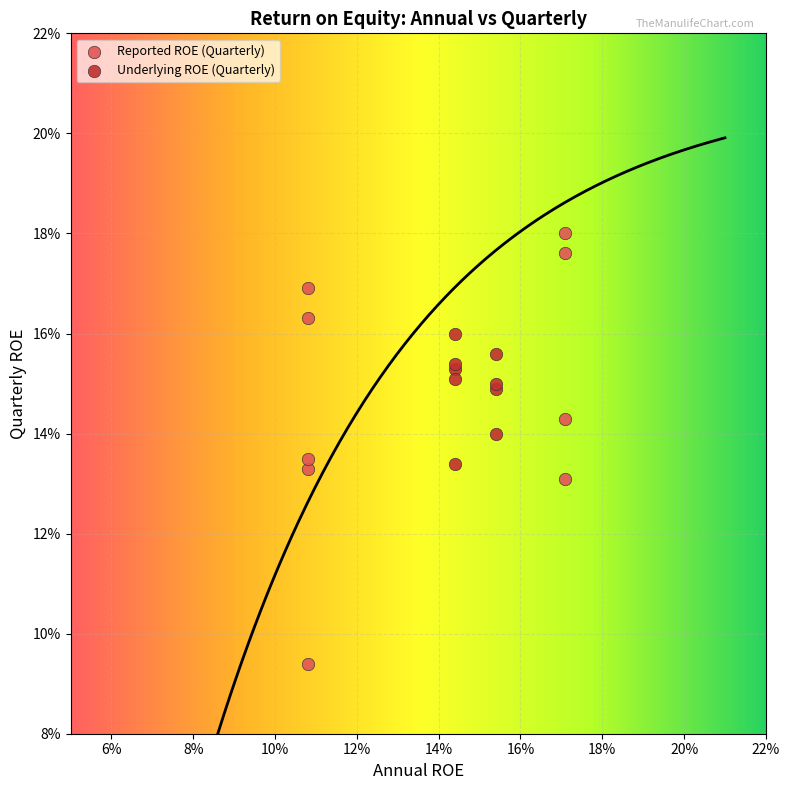

What are all the series names shown in the legend?

Reported ROE (Quarterly), Underlying ROE (Quarterly)